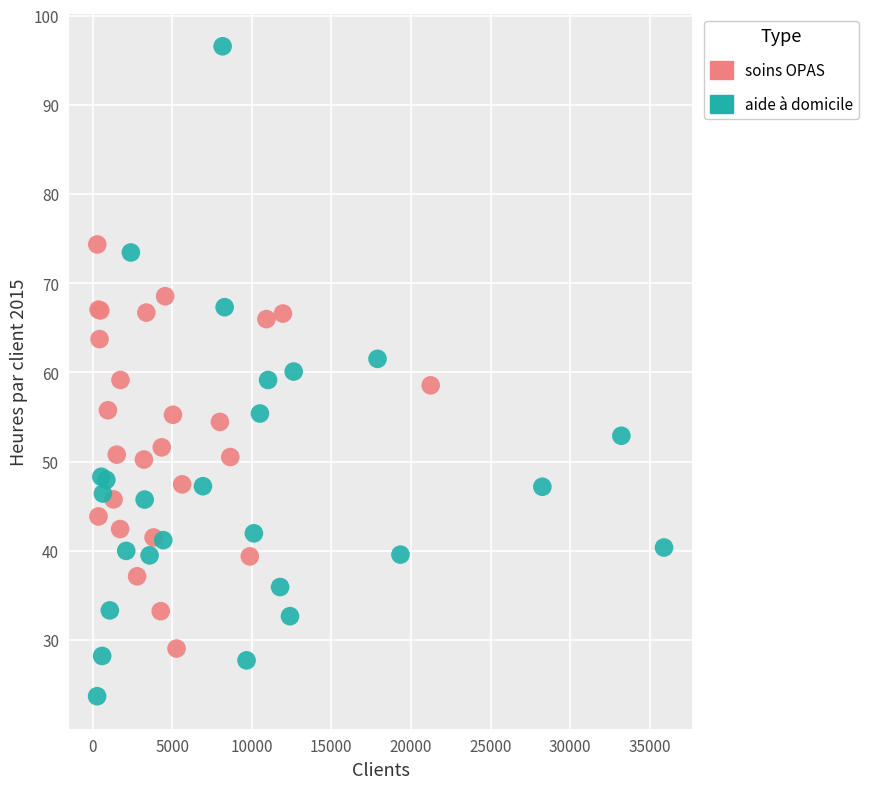

Which series reaches the maximum Y coordinate?

aide à domicile